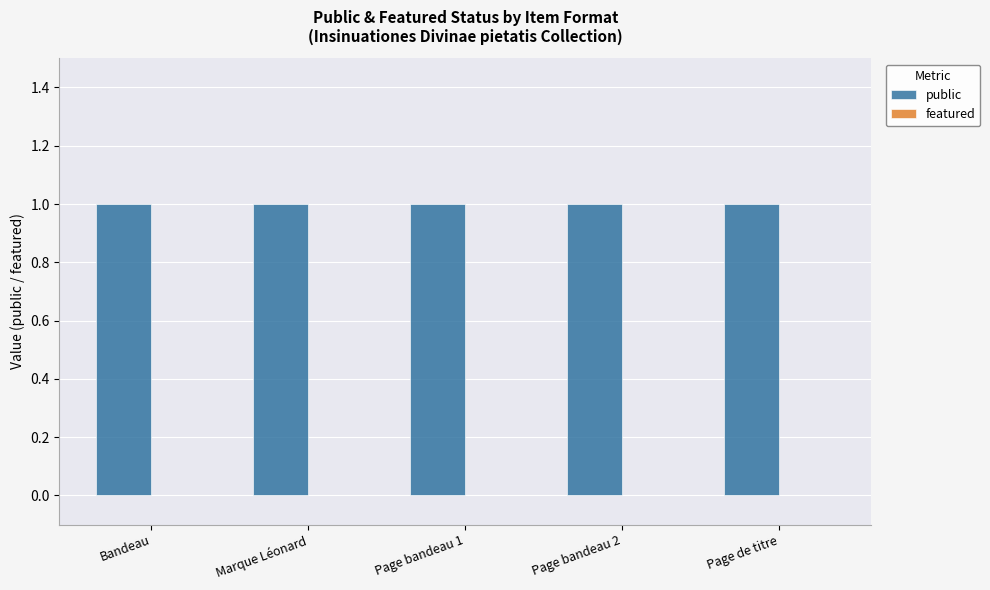

How many categories are shown in the chart?

5